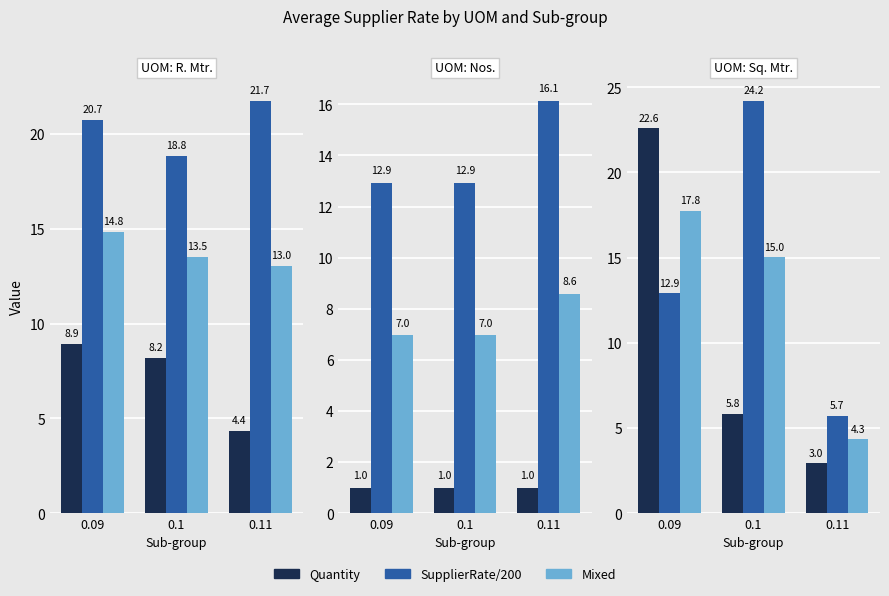

What is the label of the 1st bar from the left?

0.09